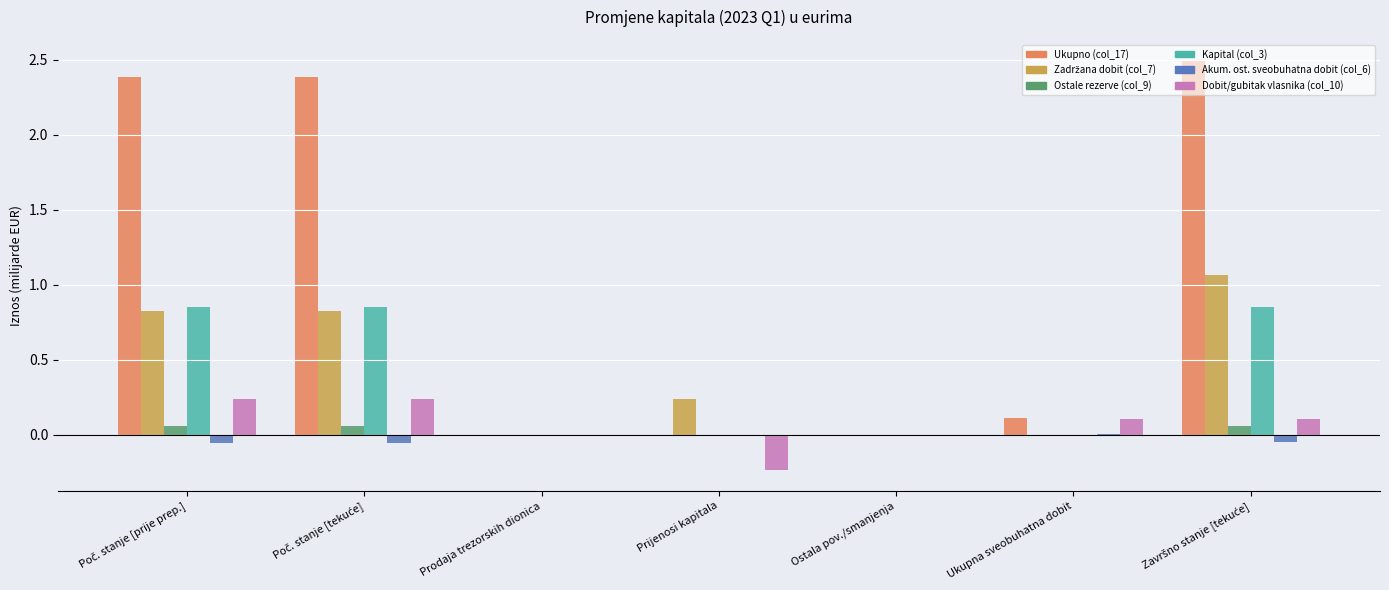

What is the sum of all Dobit/gubitak vlasnika (col_10) values?

0.5